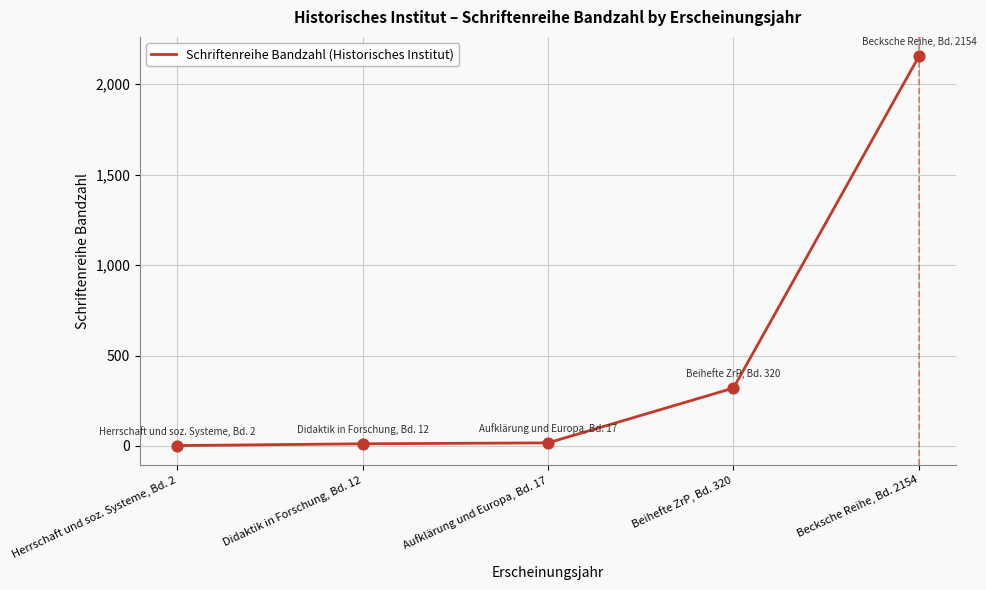

Which has a higher value, Beihefte ZrP, Bd. 320 or Herrschaft und soz. Systeme, Bd. 2?

Beihefte ZrP, Bd. 320